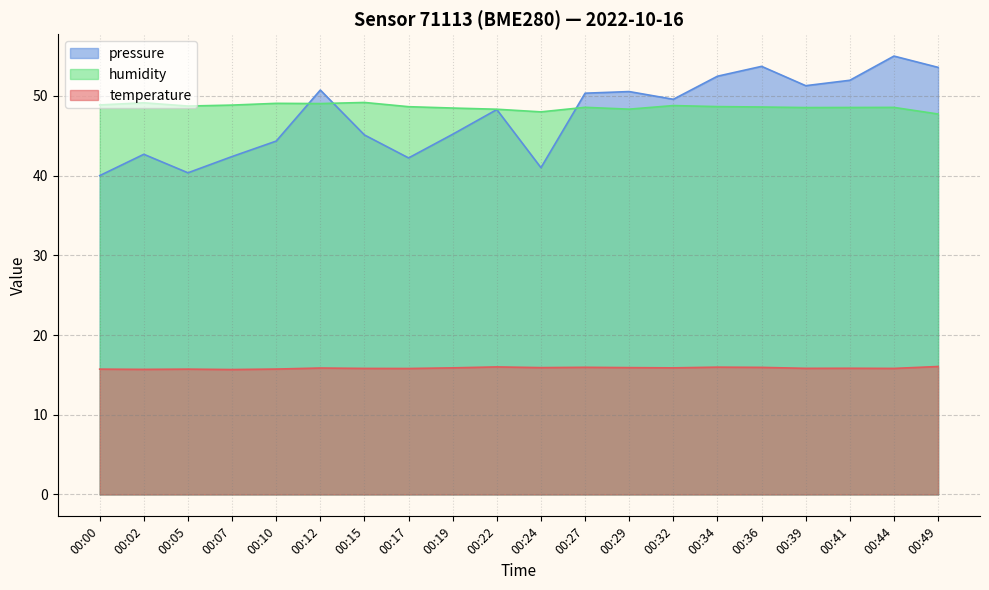

What is the difference between the highest and lowest values at 00:39?

35.5